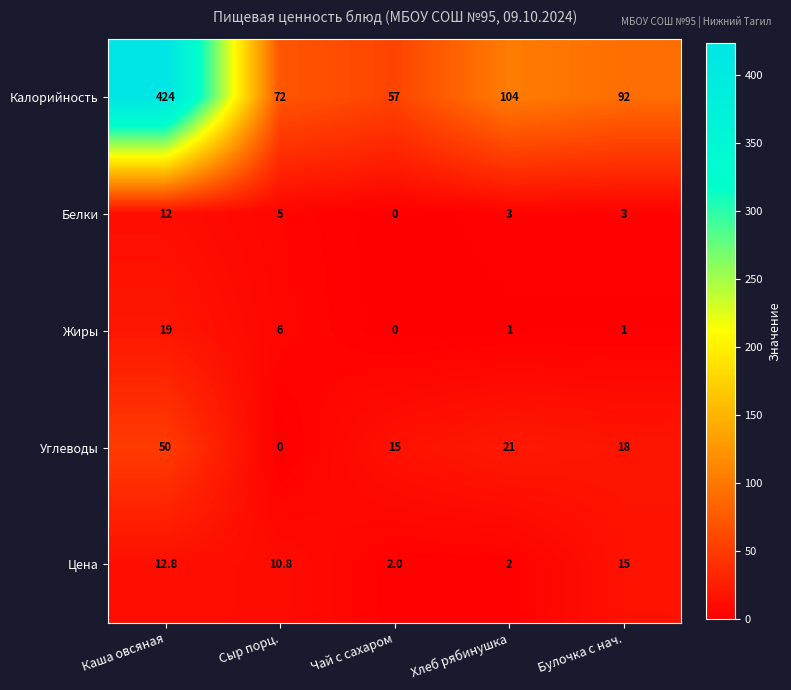

At Хлеб рябинушка, list the series in order from smallest to largest.

Жиры, Цена, Белки, Углеводы, Калорийность